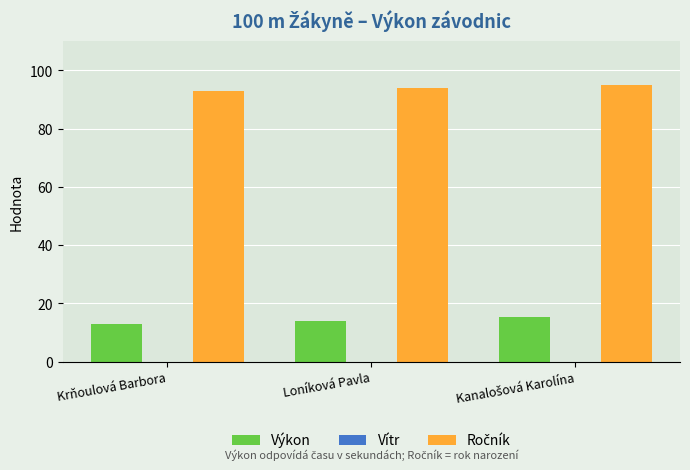

What is the minimum value shown in the chart?

13.0